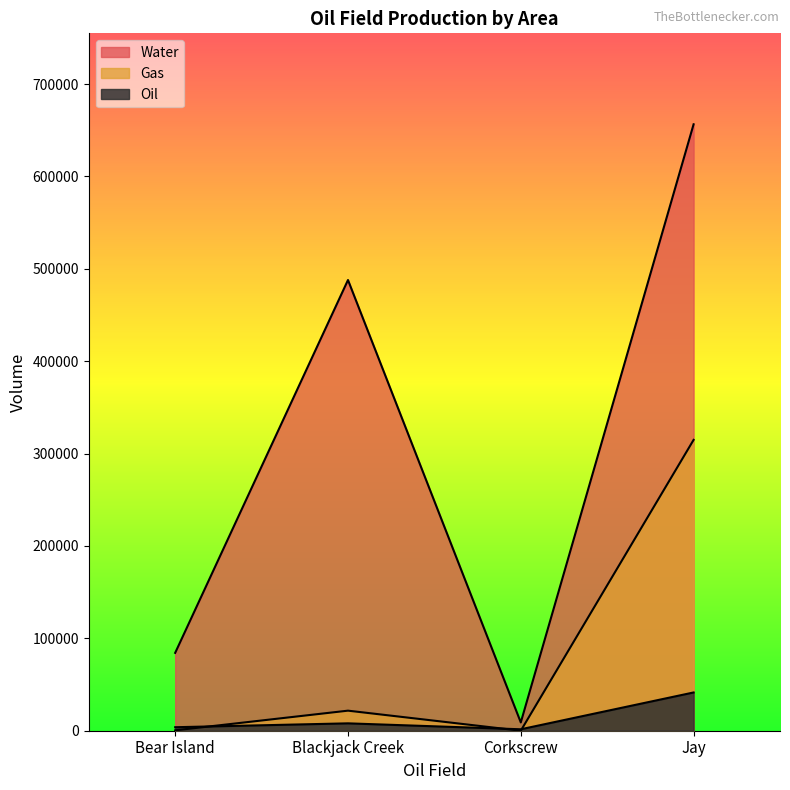

Which category has the highest value in the Water series?

Jay